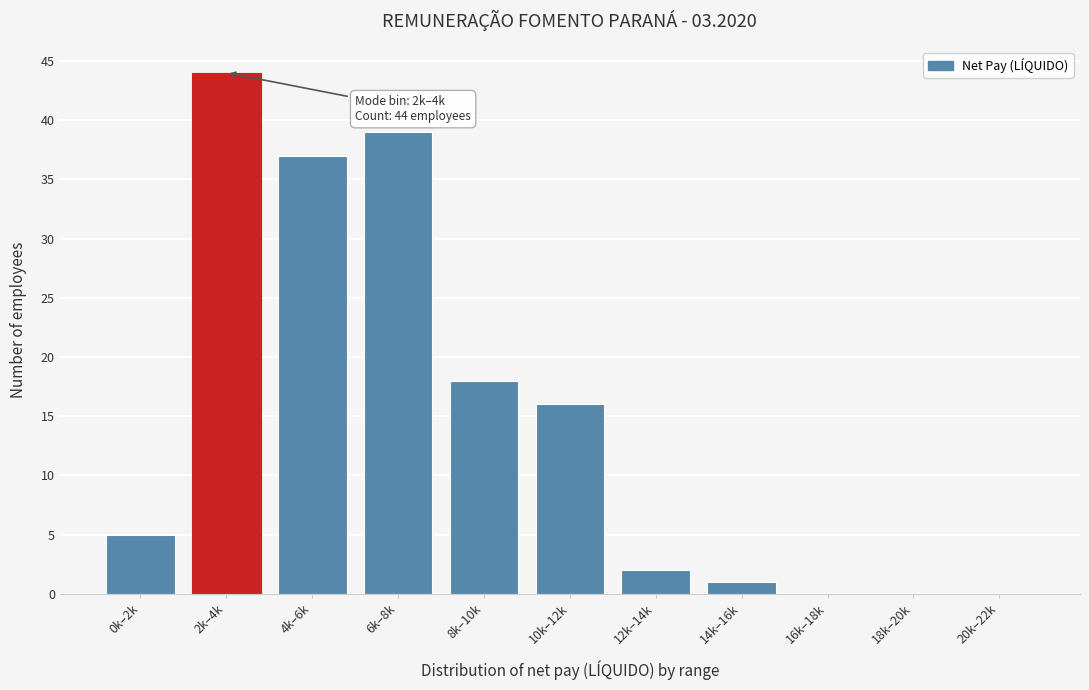

Reading left to right, extract all data points from this chart.

0k–2k=5	2k–4k=44	4k–6k=37	6k–8k=39	8k–10k=18	10k–12k=16	12k–14k=2	14k–16k=1	16k–18k=0	18k–20k=0	20k–22k=0